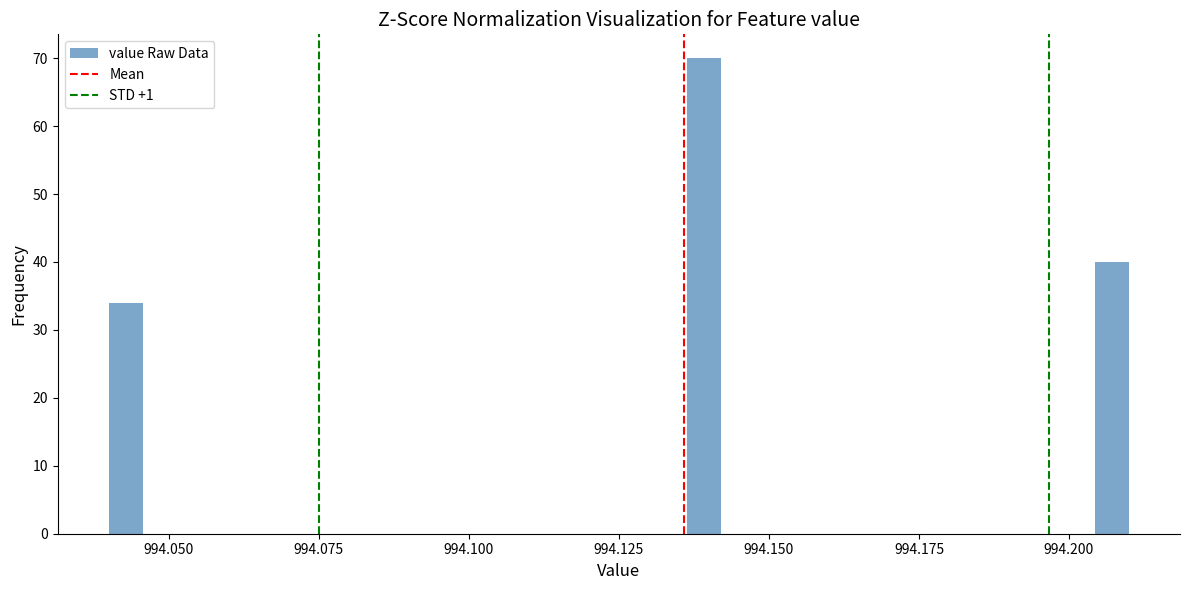

Read against the x-axis, roughly where is the centre of the tallest bar?

994.140